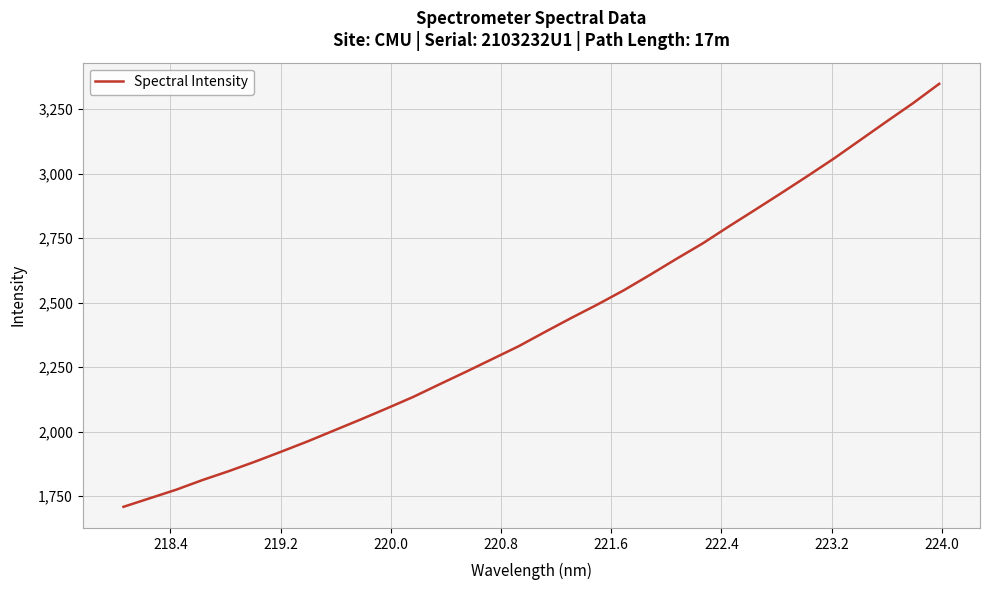

What is the minimum value shown in the chart?

1708.1